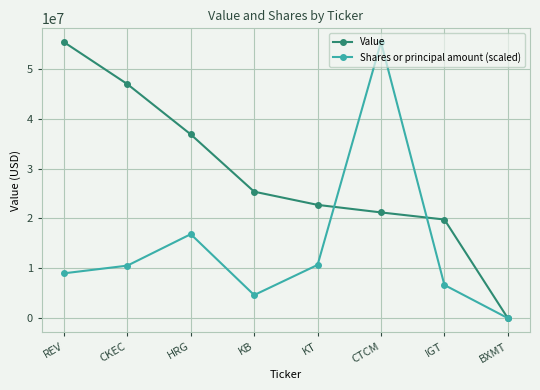

What is the difference between the second highest and second lowest values in the Shares or principal amount (scaled) series?

12218928.2